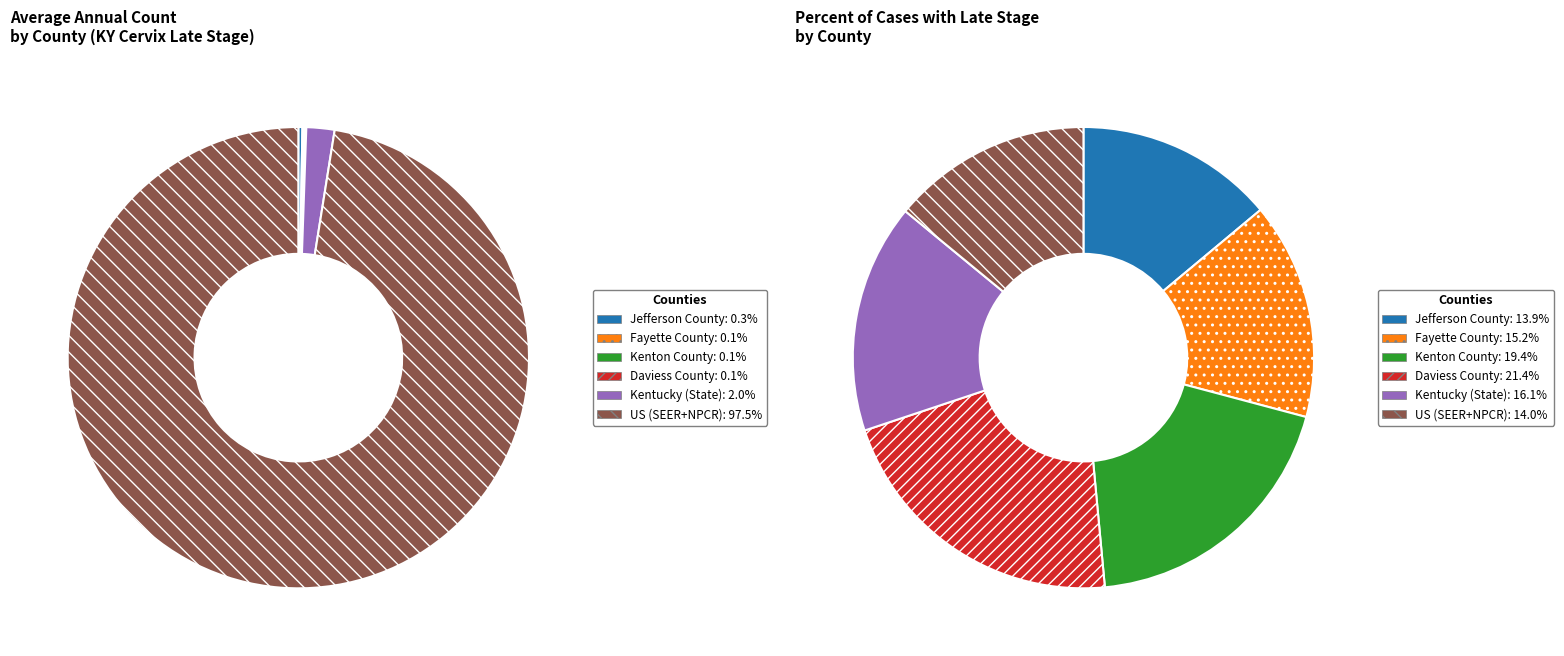

To the nearest percent, what percentage of the pie is Kentucky (State)?

2%